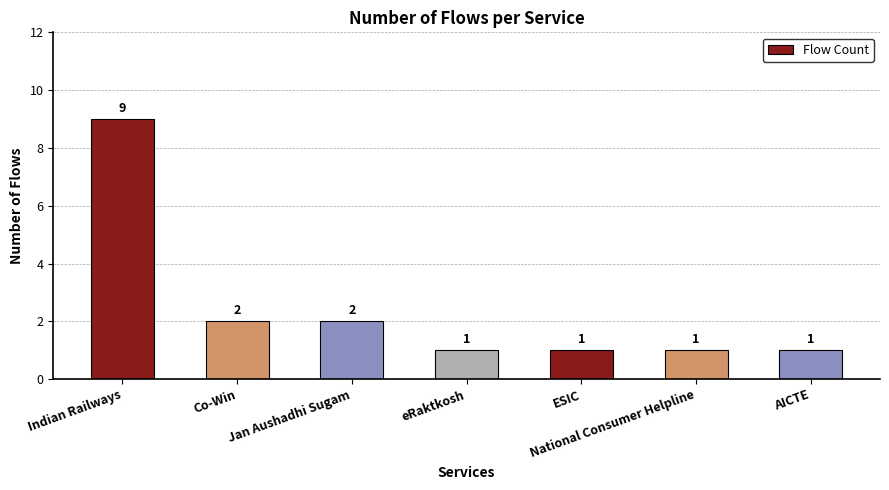

Read the value at Co-Win.

2